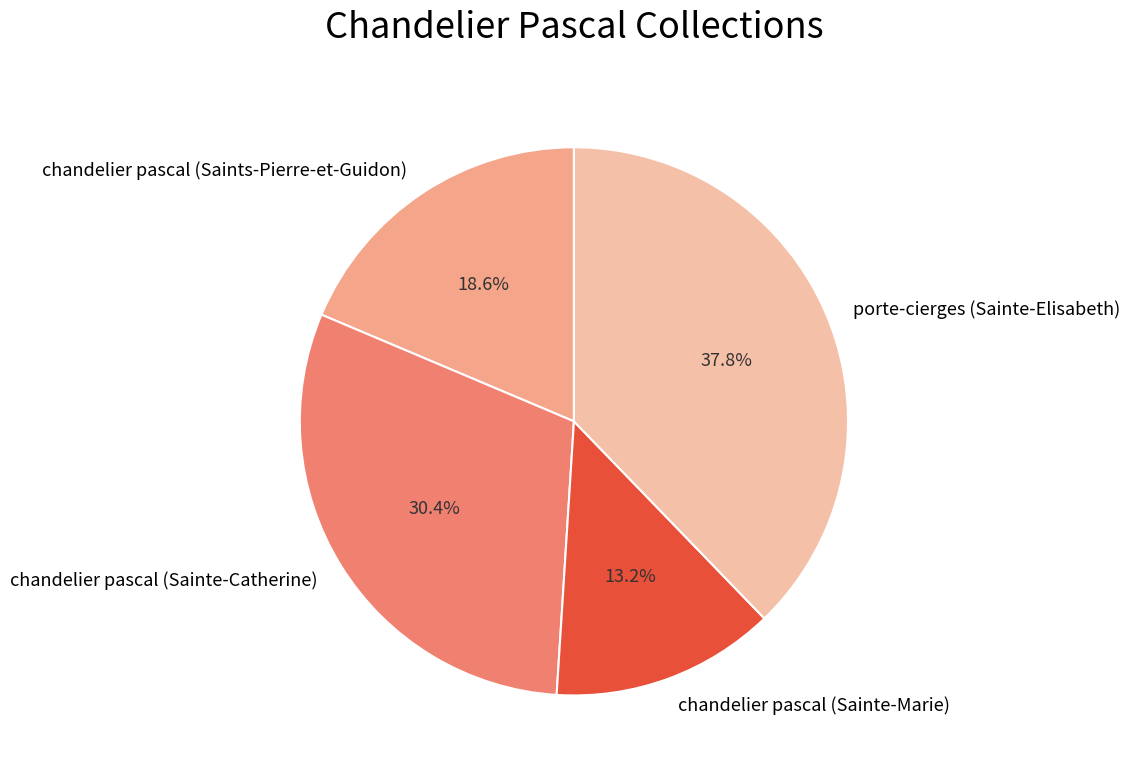

To the nearest percent, what is the average slice percentage?

25%